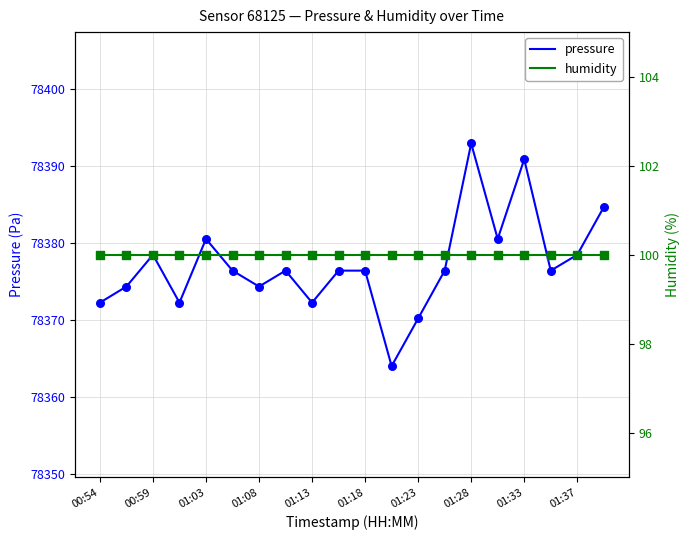

Which series has the largest total across all categories?

pressure